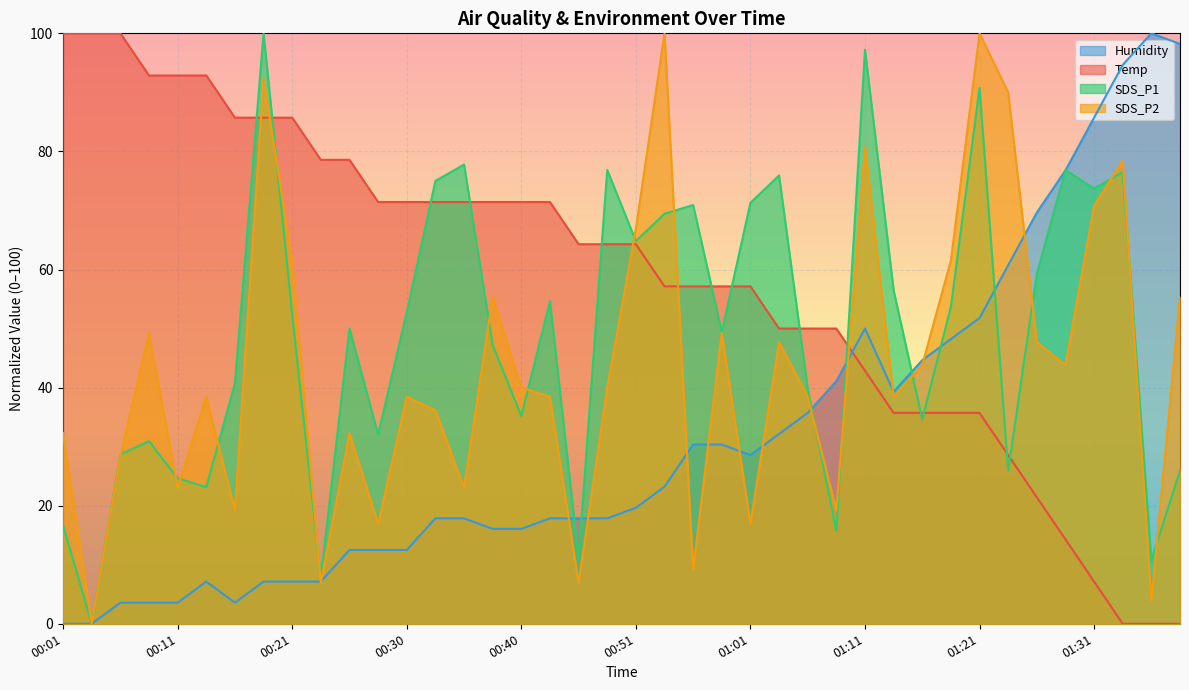

Reading left to right, transcribe all the data shown in this chart.

Temp: 100.0	100.0	100.0	92.9	92.9	92.9	85.7	85.7	85.7	78.6	78.6	71.4	71.4	71.4	71.4	71.4	71.4	71.4	64.3	64.3	64.3	57.1	57.1	57.1	57.1	50.0	50.0	50.0	42.9	35.7	35.7	35.7	35.7	28.6	21.4	14.3	7.1	0.0	0.0	0.0
Humidity: 0.0	0.0	3.6	3.6	3.6	7.1	3.6	7.1	7.1	7.1	12.5	12.5	12.5	17.9	17.9	16.1	16.1	17.9	17.9	17.9	19.6	23.2	30.4	30.4	28.6	32.1	35.7	41.1	50.0	39.3	44.6	48.2	51.8	60.7	69.6	76.8	85.7	94.6	100.0	98.2
SDS_P1: 16.7	0.0	28.7	30.9	24.6	23.1	40.7	100.0	52.4	7.8	50.0	32.0	52.8	75.0	77.8	47.2	35.2	54.6	11.1	76.9	64.8	69.4	70.9	49.4	71.3	75.9	39.8	15.7	97.2	56.5	34.6	53.7	90.7	25.9	59.3	76.9	73.7	76.5	10.7	25.9
SDS_P2: 32.3	0.0	28.5	49.2	23.1	38.5	19.2	92.3	61.5	6.9	32.3	16.9	38.5	36.2	23.1	55.4	40.0	38.5	6.9	40.0	66.9	100.0	9.2	49.2	16.9	47.7	38.5	19.2	80.8	38.5	43.8	61.5	100.0	90.0	47.7	43.8	70.8	78.5	3.8	55.4